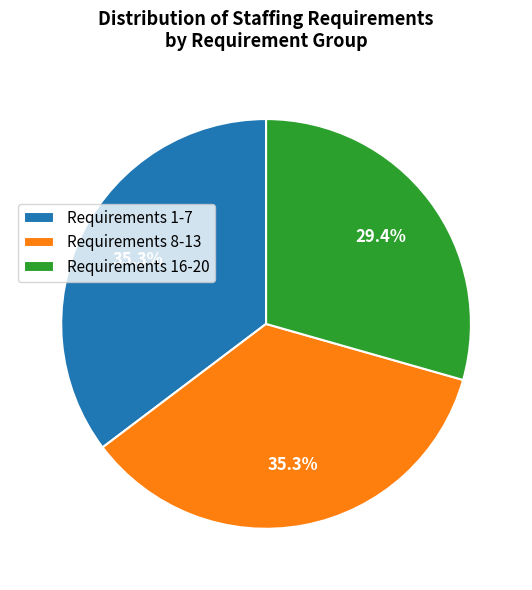

Count the number of slices in the pie.

3